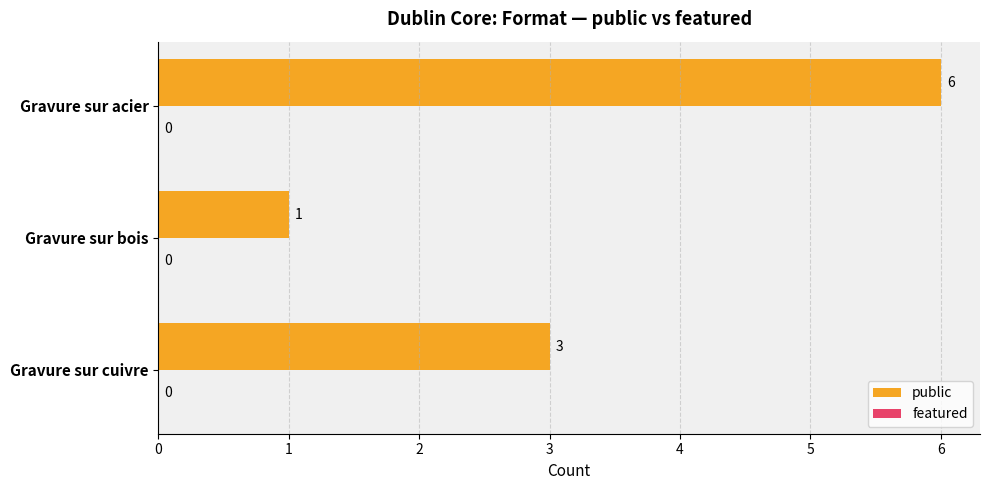

List the labels in order of value, smallest first.

Gravure sur bois, Gravure sur cuivre, Gravure sur acier